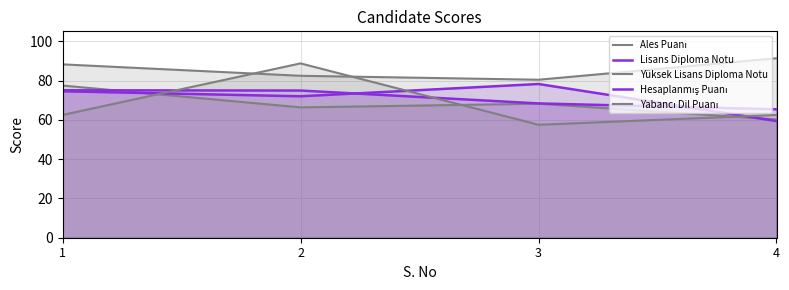

What is the difference between the maximum and minimum values in the Ales Puanı series?

17.3